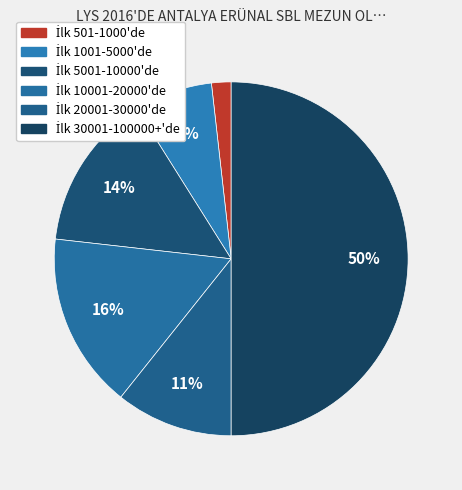

What is the largest slice in the pie chart?

İlk 30001-100000+'de